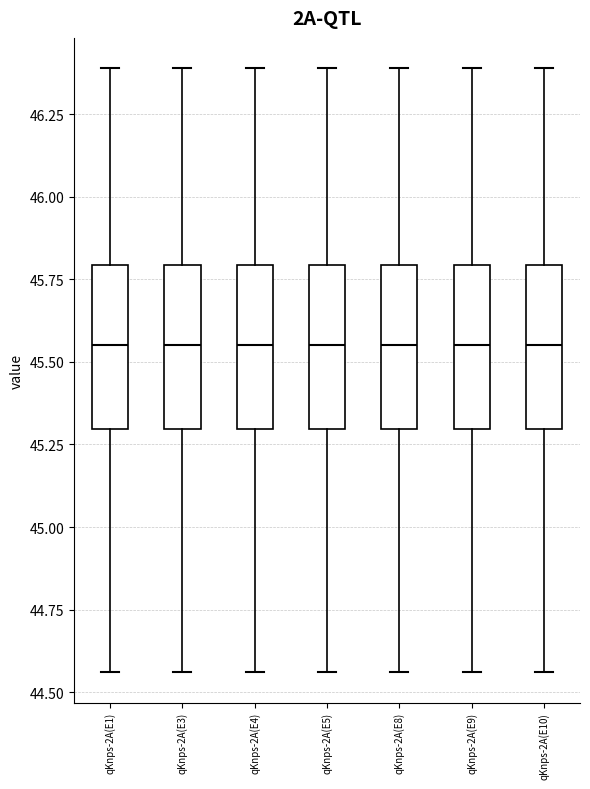

Reading left to right, transcribe this box plot: for each box, give where its median line is, the range the box spans, and where its two whiskers end, as read against the y-axis. The values are not printed on the chart, so give them approximately, as read against the axis.

qKnps-2A(E1): median 45.55, box 45.30 to 45.80, whiskers 44.55 to 46.40
qKnps-2A(E3): median 45.55, box 45.30 to 45.80, whiskers 44.55 to 46.40
qKnps-2A(E4): median 45.55, box 45.30 to 45.80, whiskers 44.55 to 46.40
qKnps-2A(E5): median 45.55, box 45.30 to 45.80, whiskers 44.55 to 46.40
qKnps-2A(E8): median 45.55, box 45.30 to 45.80, whiskers 44.55 to 46.40
qKnps-2A(E9): median 45.55, box 45.30 to 45.80, whiskers 44.55 to 46.40
qKnps-2A(E10): median 45.55, box 45.30 to 45.80, whiskers 44.55 to 46.40